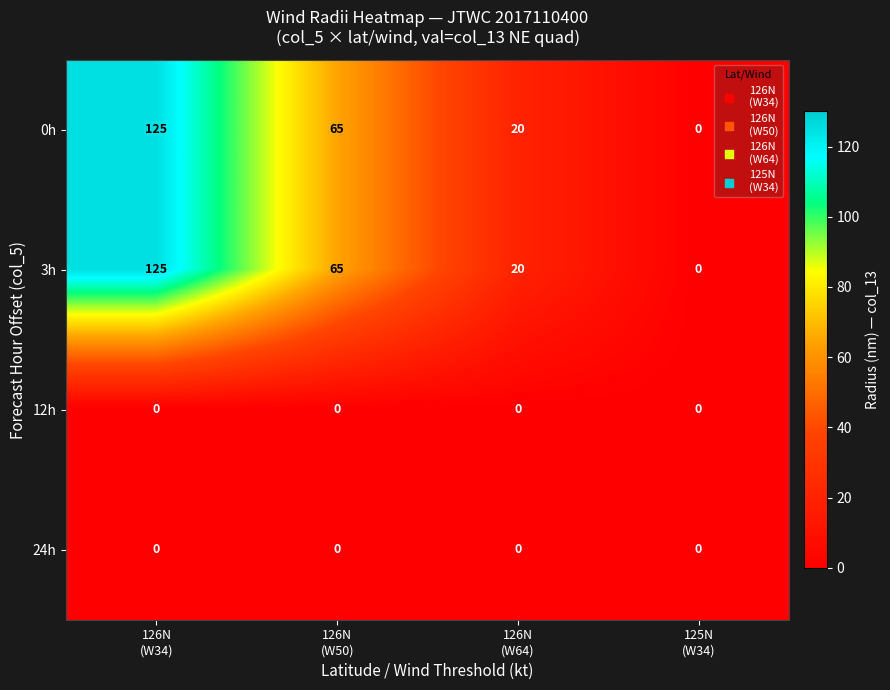

At how many categories does at least one series exceed 19?

3